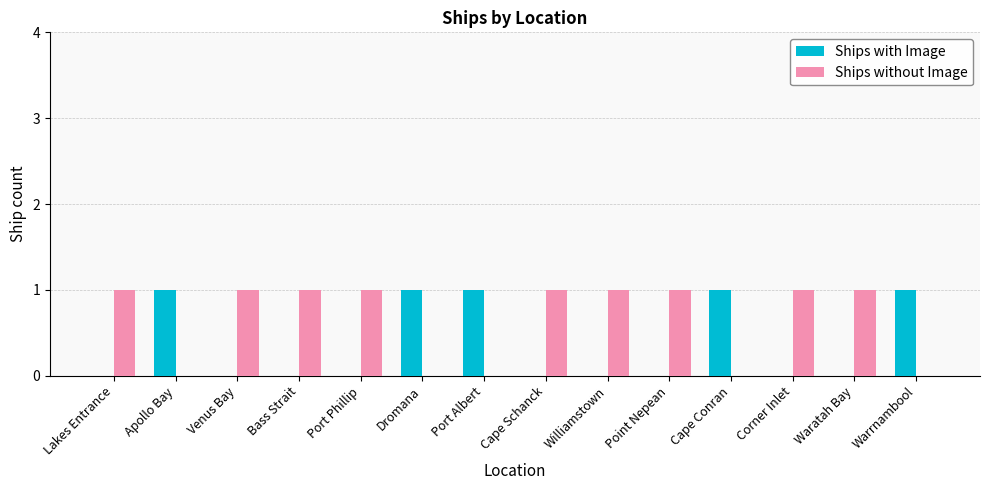

The Ships without Image series shows 0 at Apollo Bay. True or false?

True